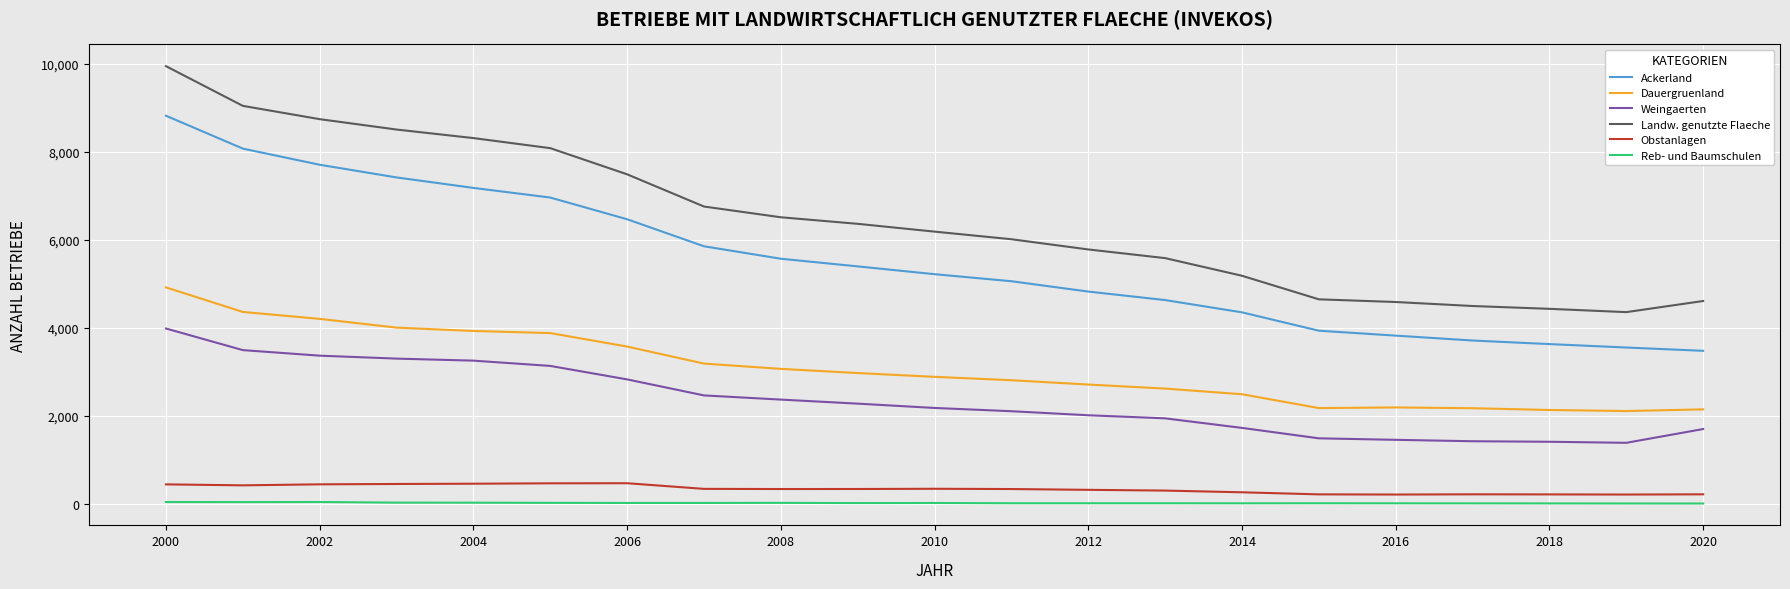

What is the maximum value for Ackerland?

8820